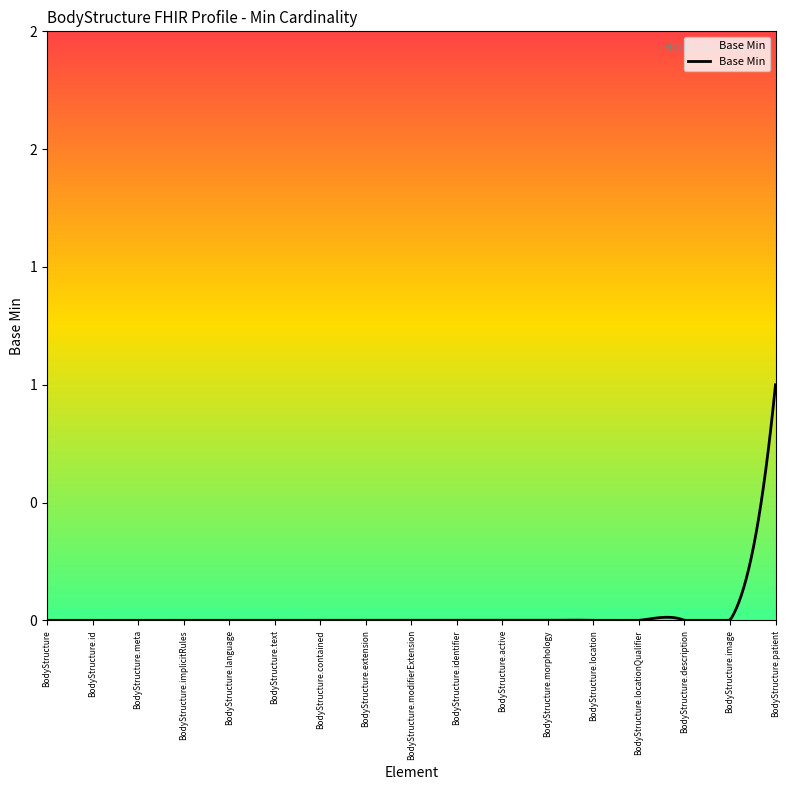

Where is the data nearest to the value 0?

BodyStructure